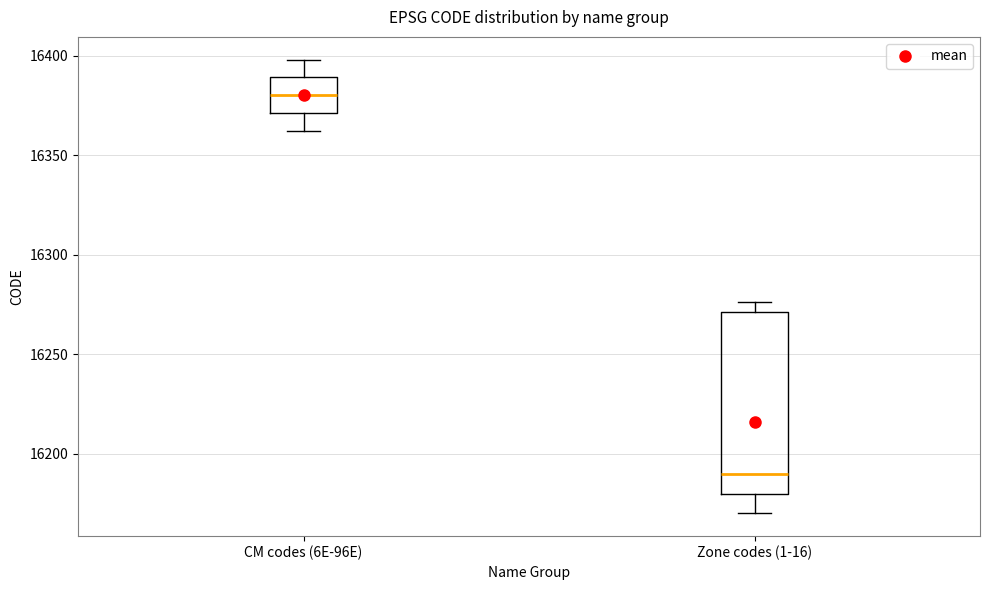

Reading left to right, transcribe this box plot: for each box, give where its median line is, the range the box spans, and where its two whiskers end, as read against the y-axis. The values are not printed on the chart, so give them approximately, as read against the axis.

CM codes (6E-96E): median 16380, box 16370 to 16390, whiskers 16360 to 16400
Zone codes (1-16): median 16190, box 16180 to 16270, whiskers 16170 to 16275